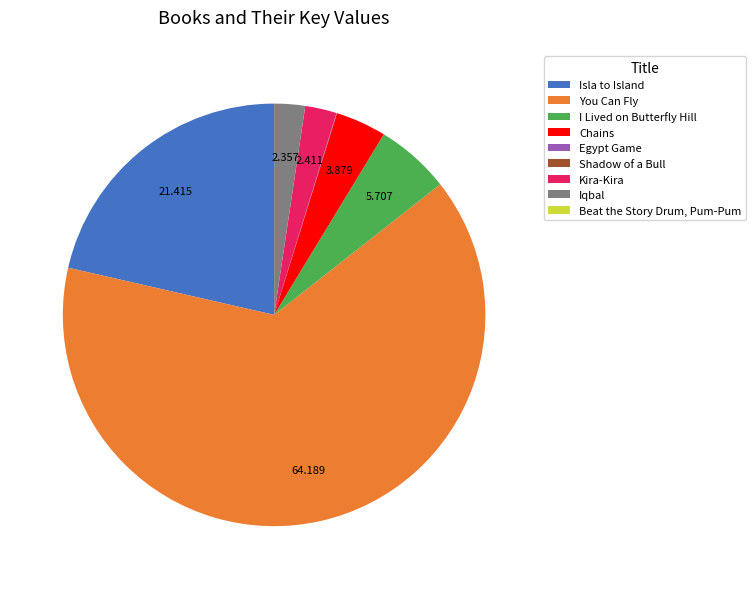

What is the majority slice?

You Can Fly